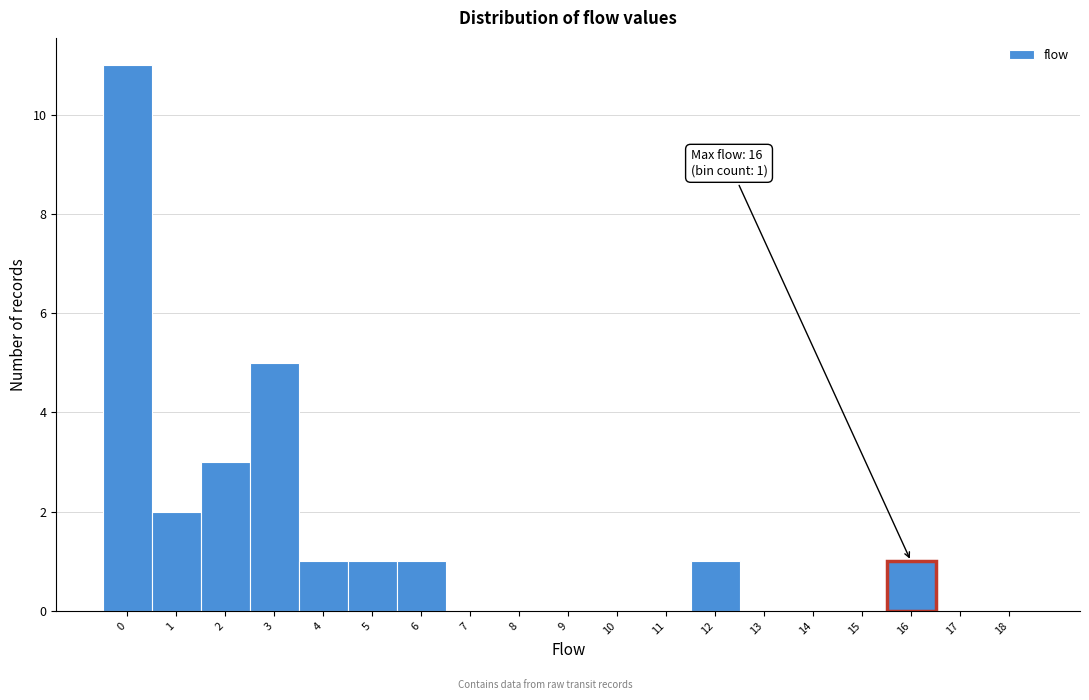

Reading left to right, what are all the values shown in this chart?

0=11	1=2	2=3	3=5	4=1	5=1	6=1	7=0	8=0	9=0	10=0	11=0	12=1	13=0	14=0	15=0	16=1	17=0	18=0